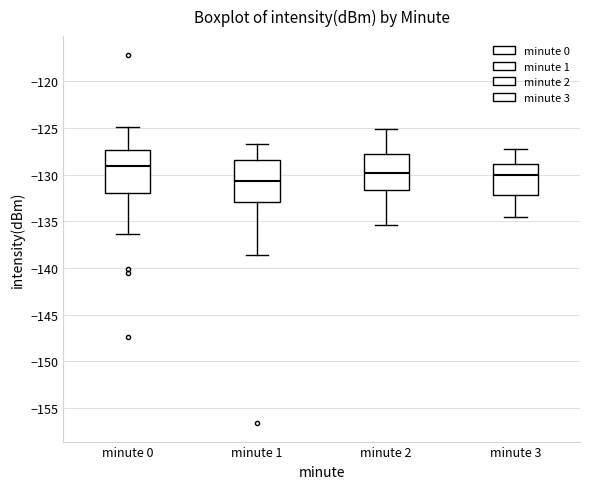

Which box has the lowest median line?

minute 1